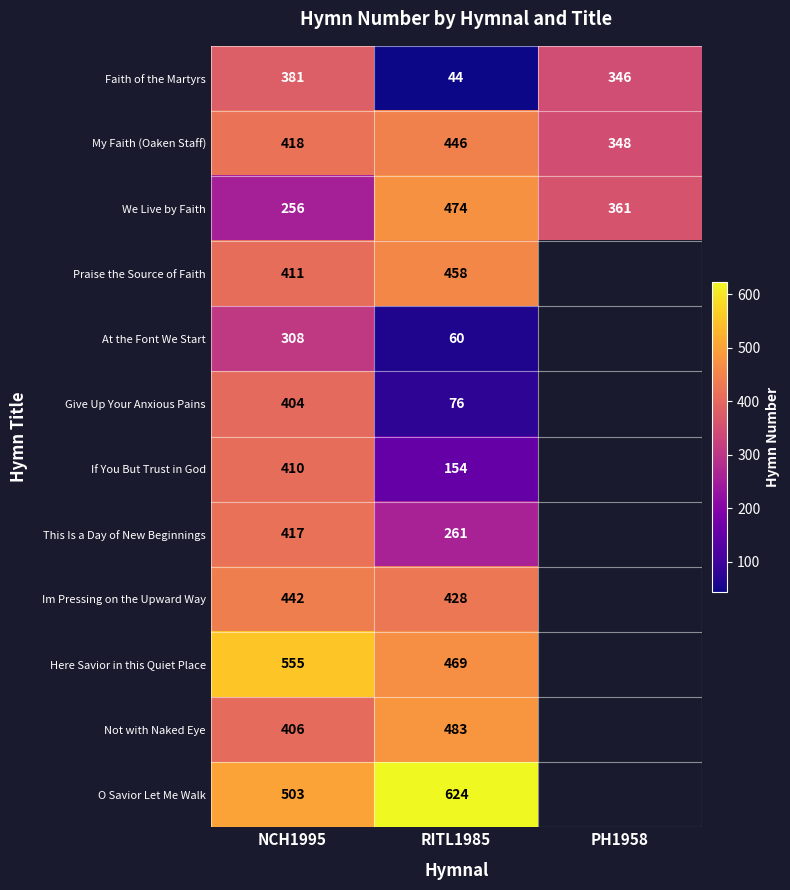

The value of Praise the Source of Faith at RITL1985 is 458. True or false?

True